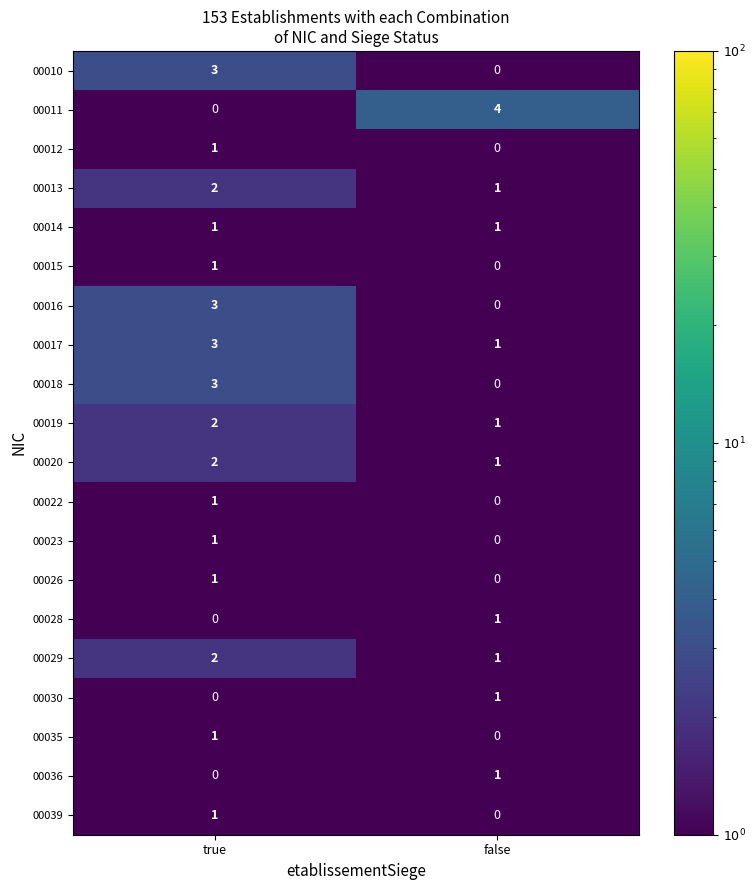

Is it true that 00022 equals 0 at false?

True